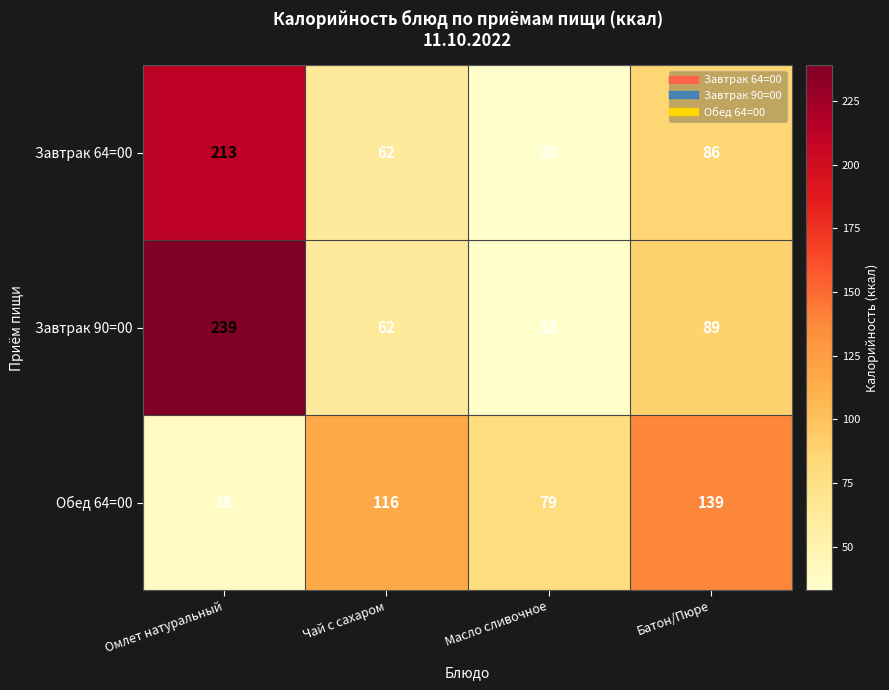

At which category does the chart reach its minimum across all series?

Масло сливочное